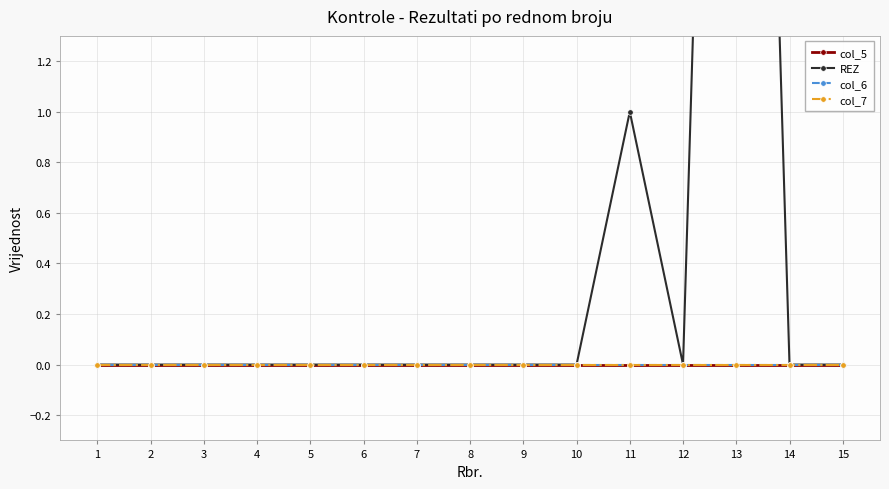

Is it true that col_6 equals 0 at 9?

True